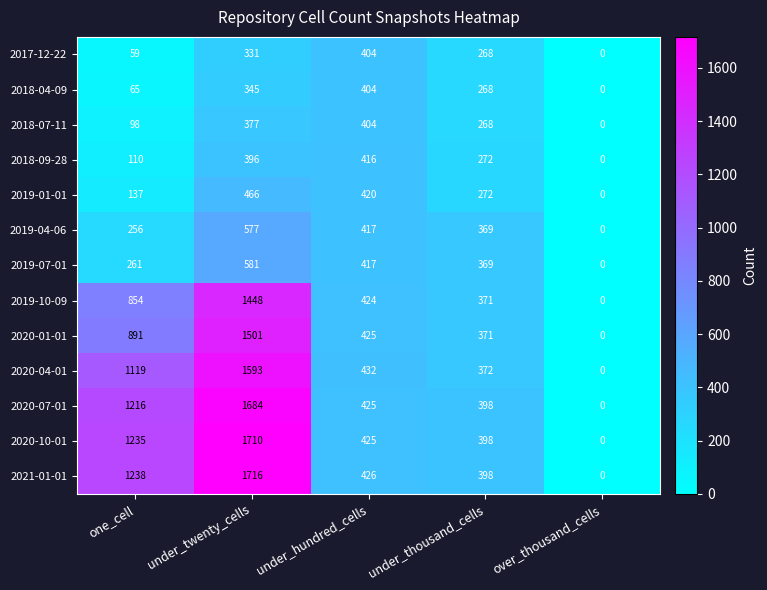

What is the sum of all 2018-07-11 values?

1147